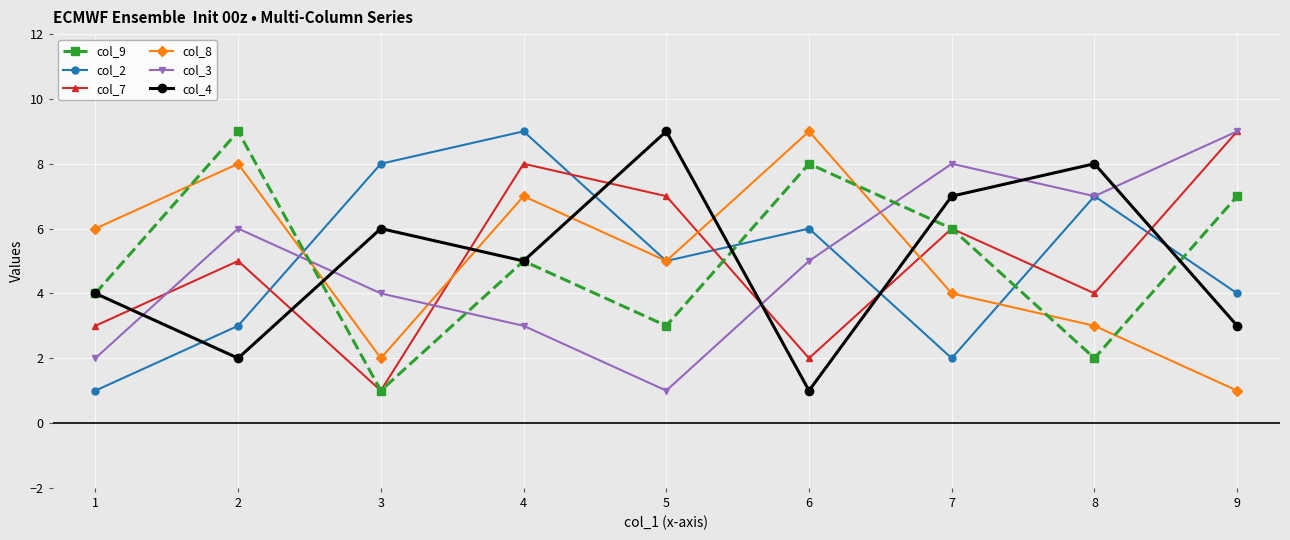

Does the chart have visible grid lines?

Yes